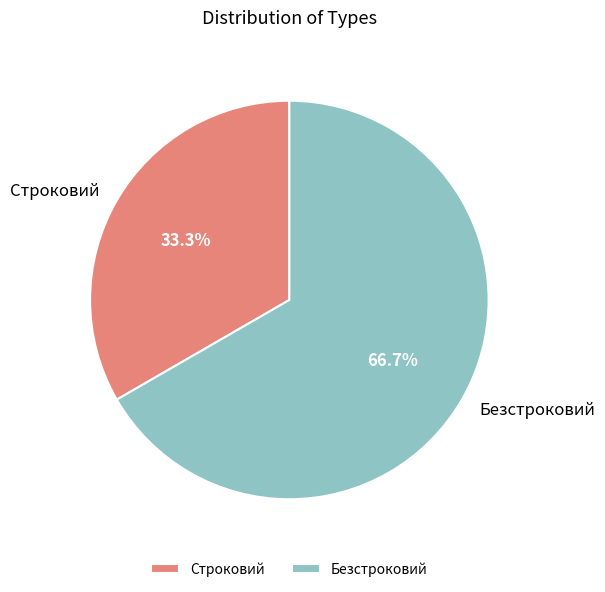

To the nearest percent, what portion does Безстроковий represent?

67%